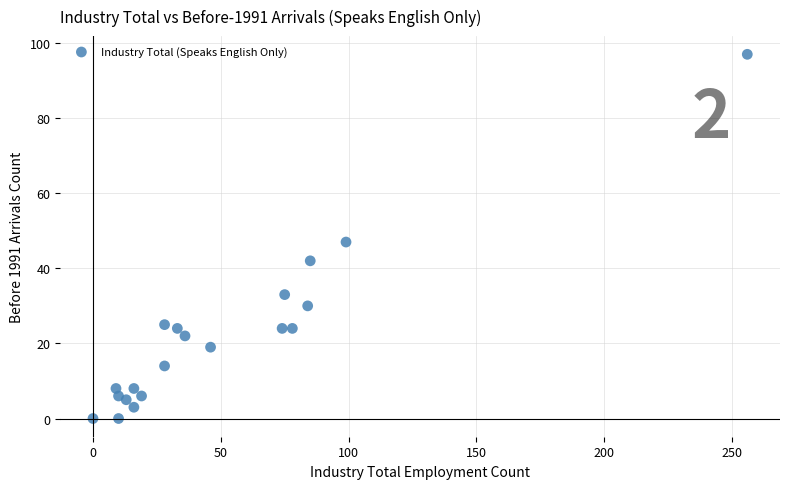

What is the range of Y values (max minus min)?

97